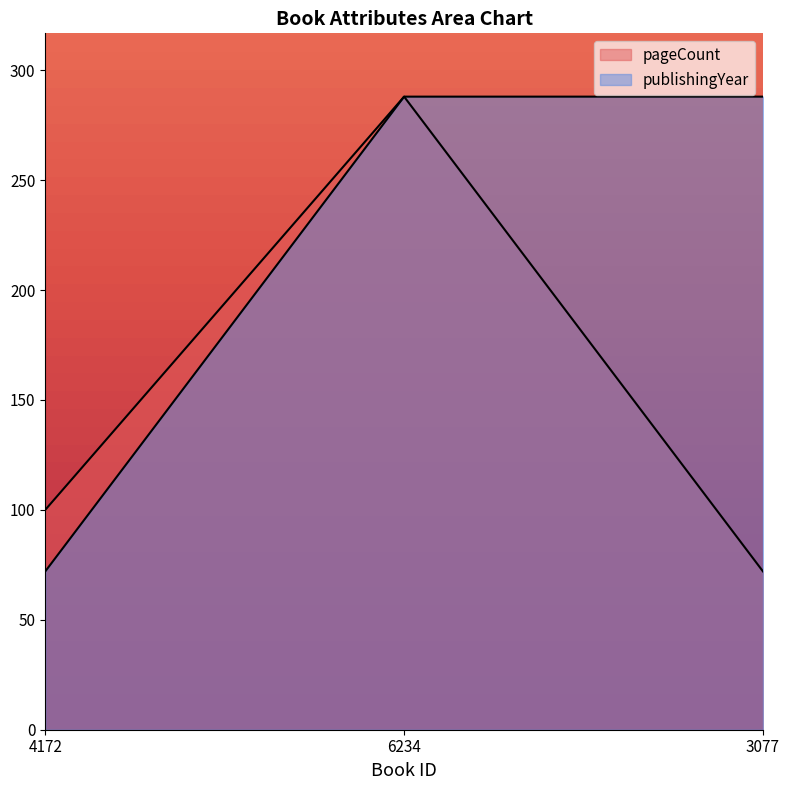

How many data points in publishingYear are less than 287?

1